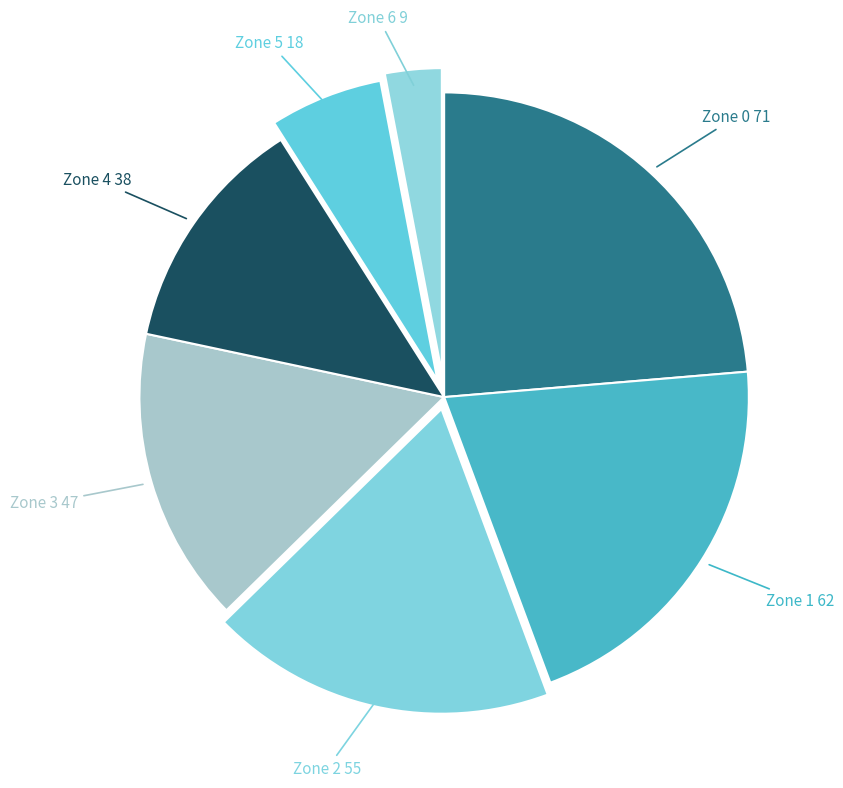

What is the ratio of the value at Zone 5 to the value at Zone 1?

0.3